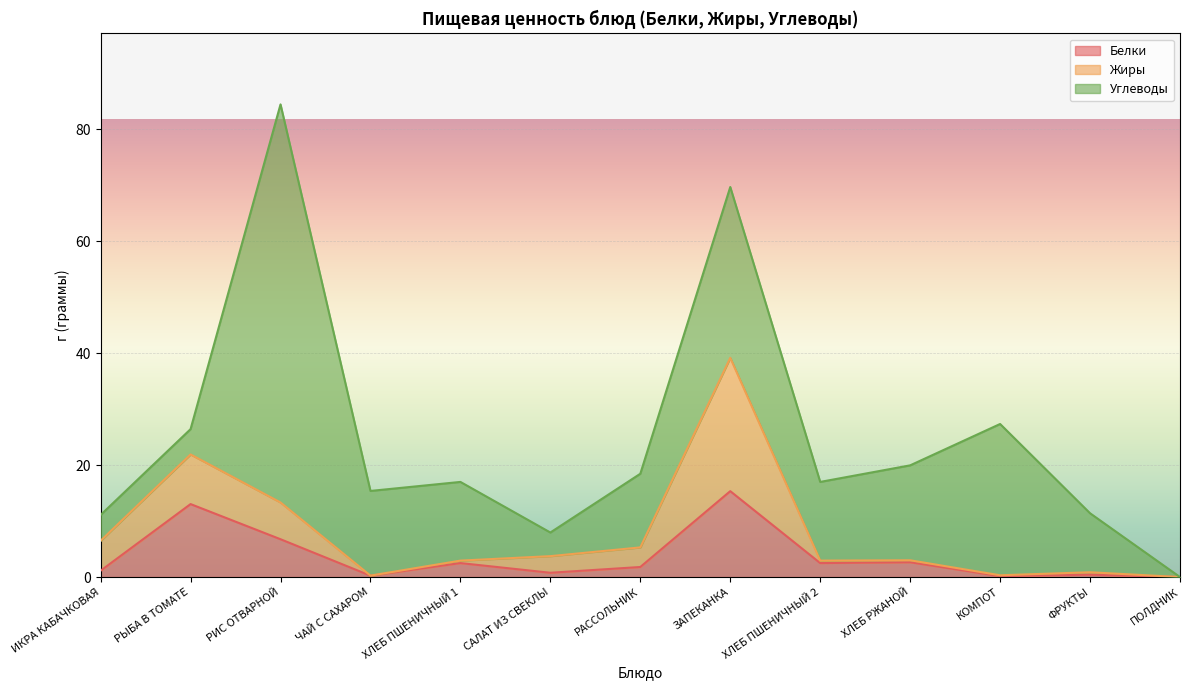

What is the difference between the second highest and second lowest values in the Жиры series?

8.9